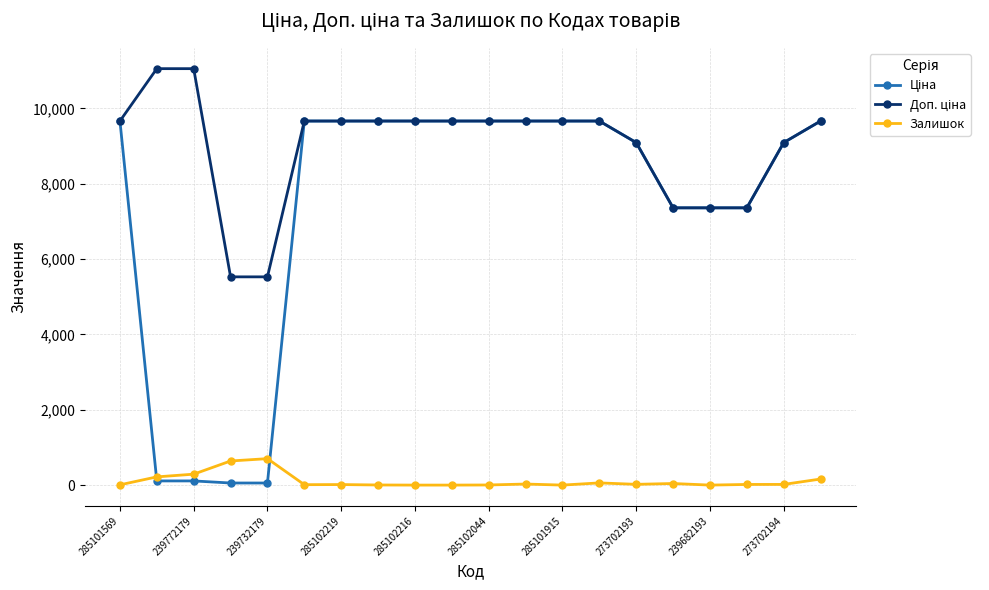

Is this an area chart (filled region under the line)?

No